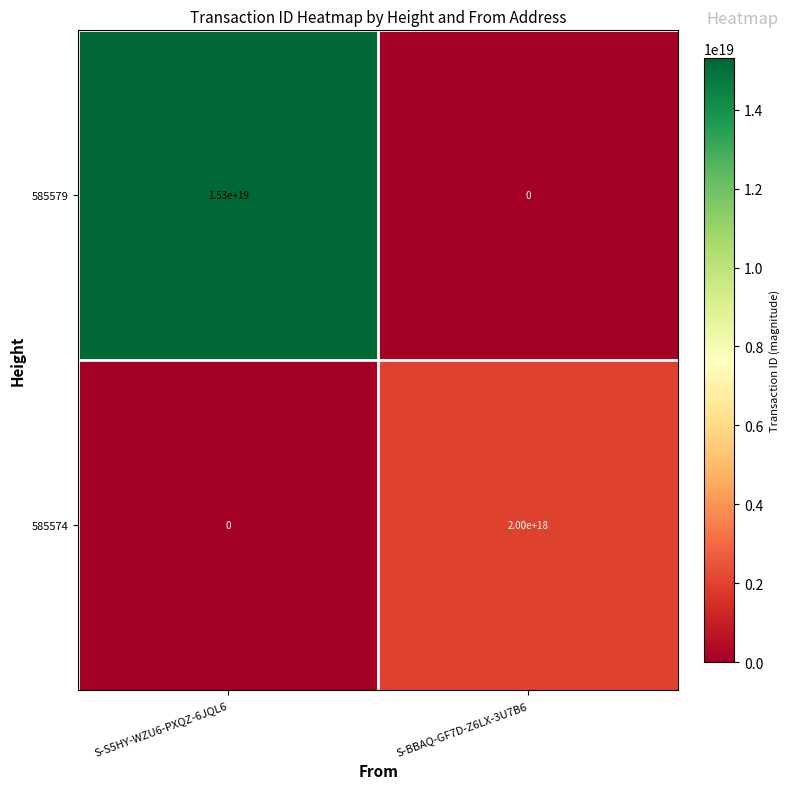

The 585579 series shows 7700975125130674176 at S-BBAQ-GF7D-Z6LX-3U7B6. True or false?

False